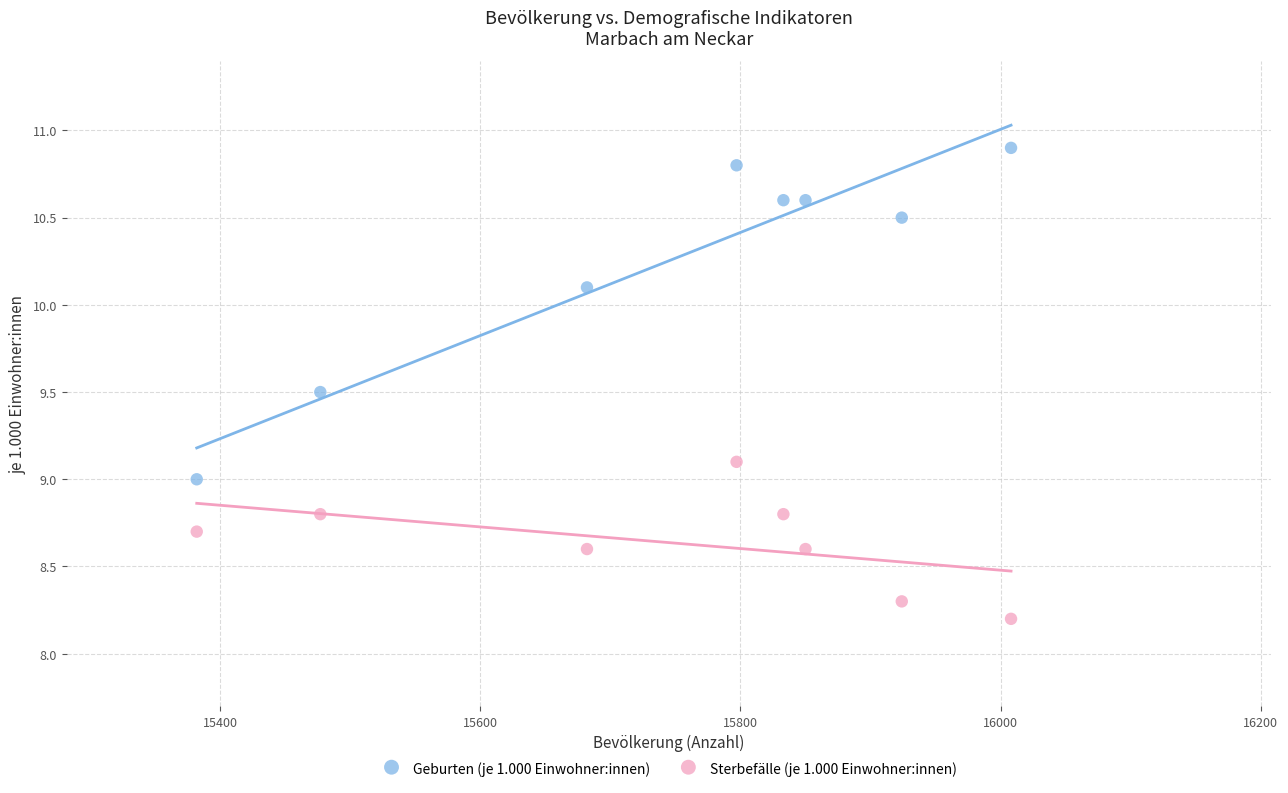

Which series has the widest spread of Y values?

Geburten (je 1.000 Einwohner:innen)